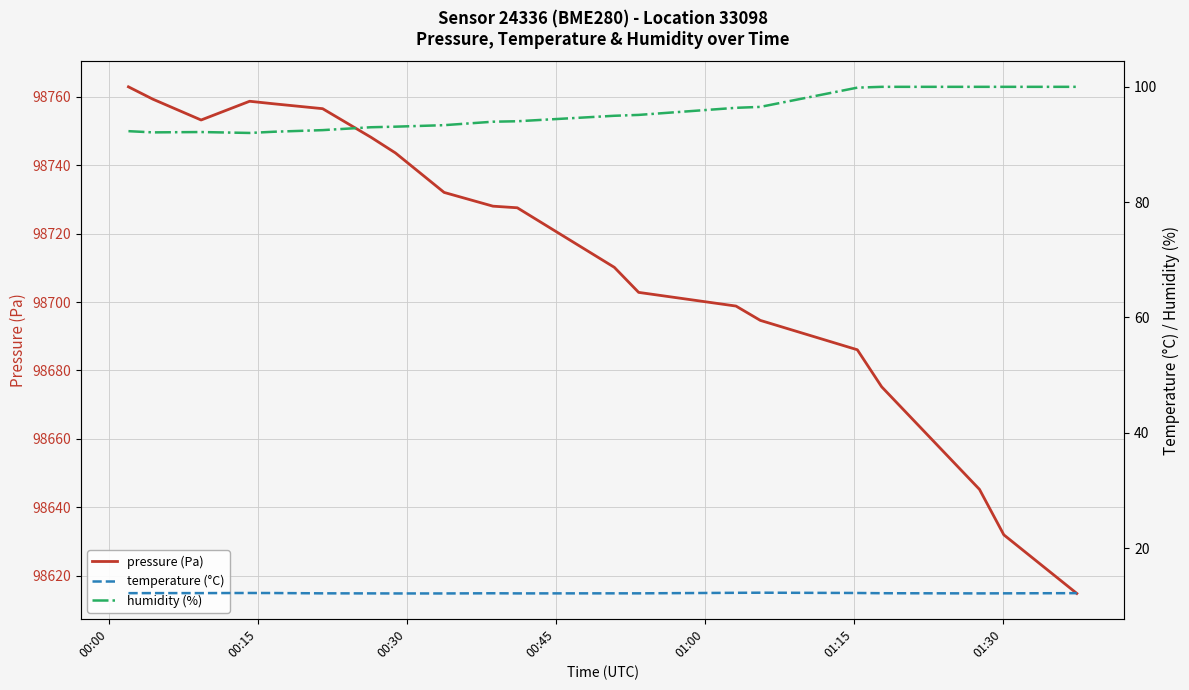

True or false: humidity (%) and pressure (Pa) intersect in this chart.

False